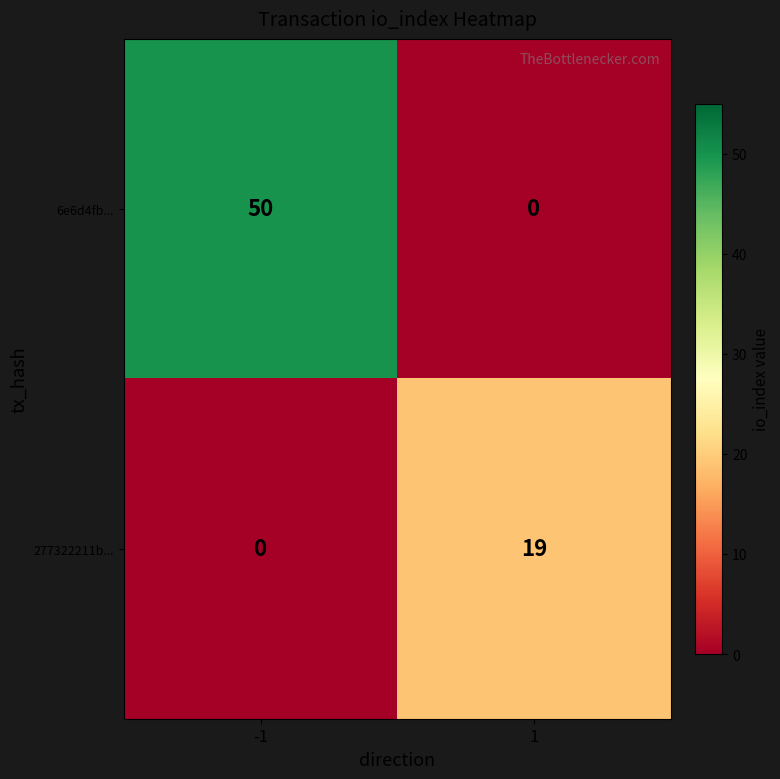

At how many categories does at least one series exceed 45?

1